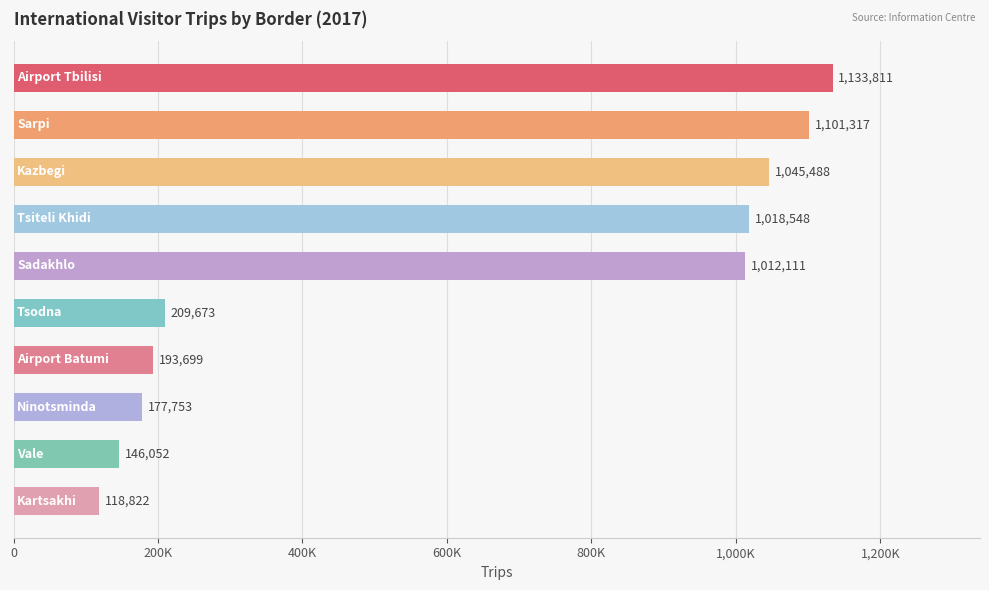

What is the difference between the maximum and minimum values?

1014989